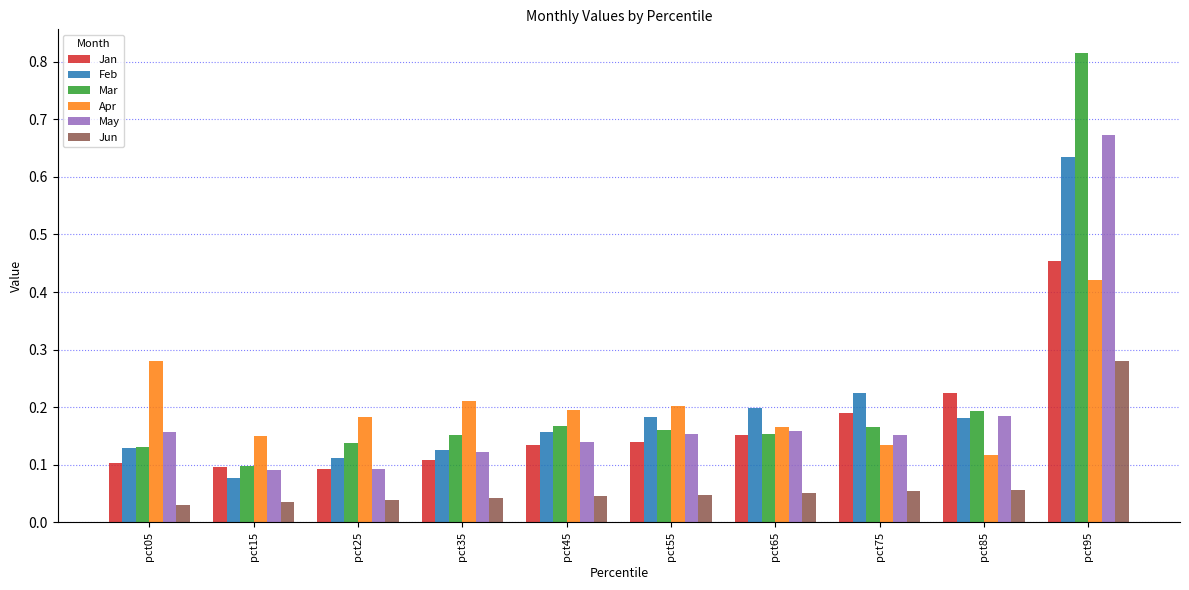

At which category is the sum across all series the highest?

pct95